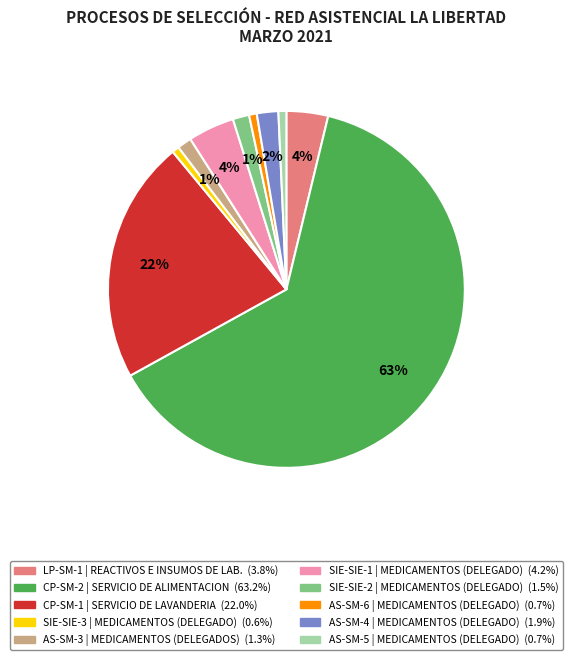

Is there any slice that represents more than half of the pie?

Yes